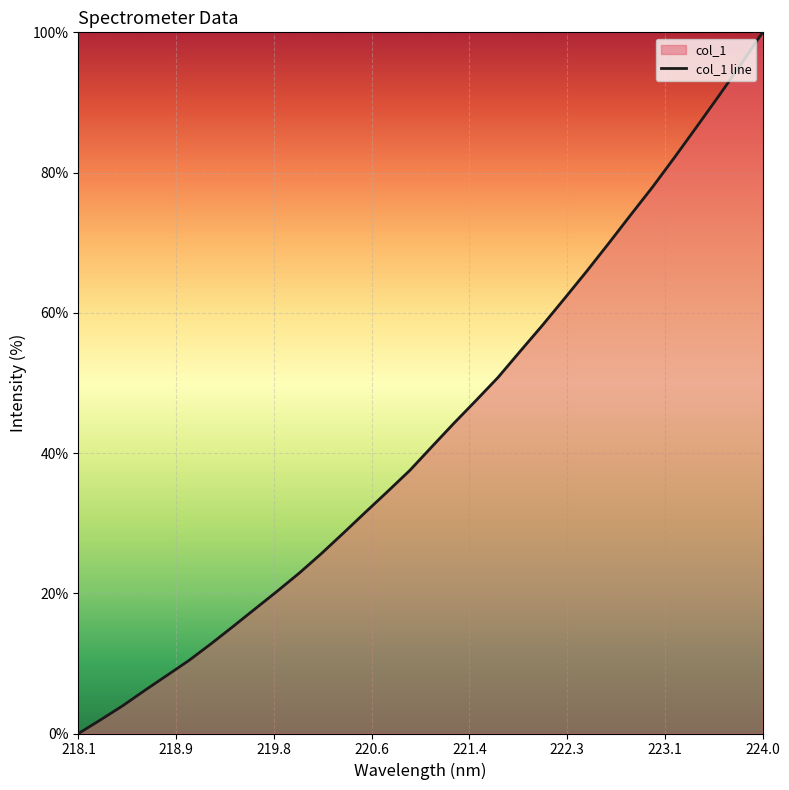

Does the chart display data point markers on the line(s)?

No